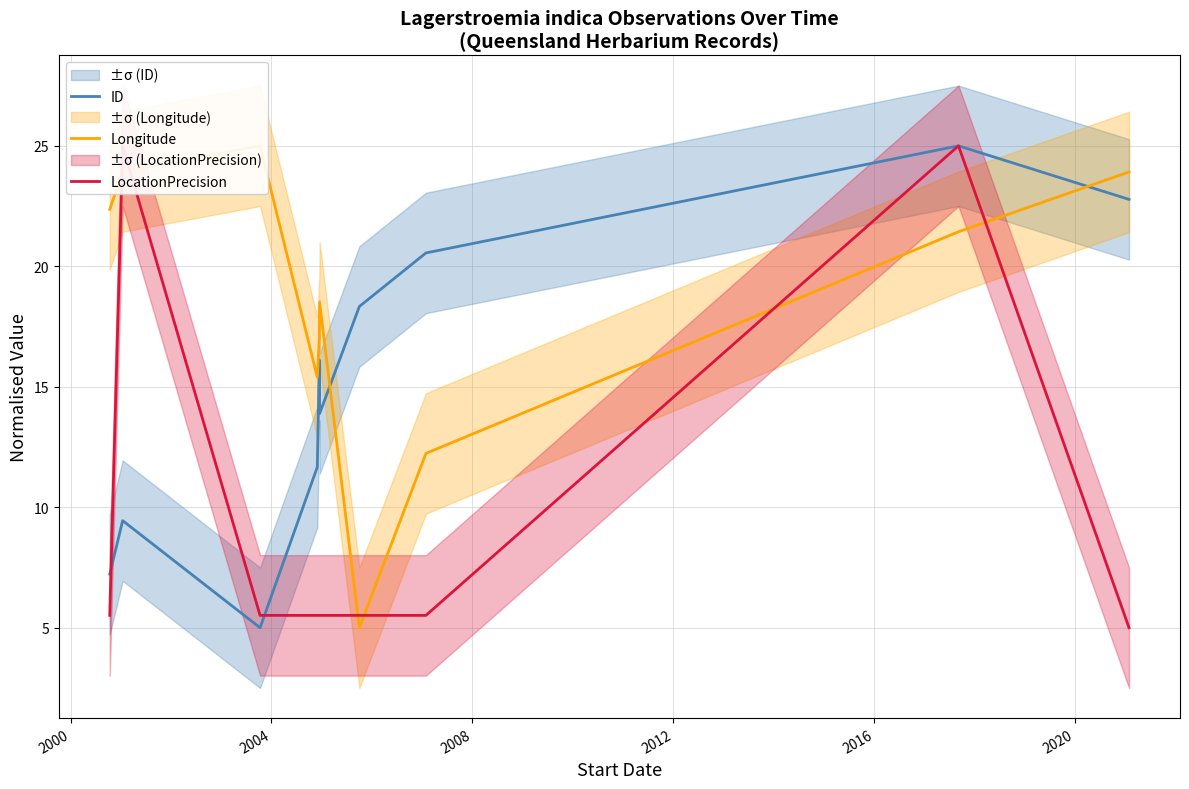

What is the highest value of the ID series?

25.0